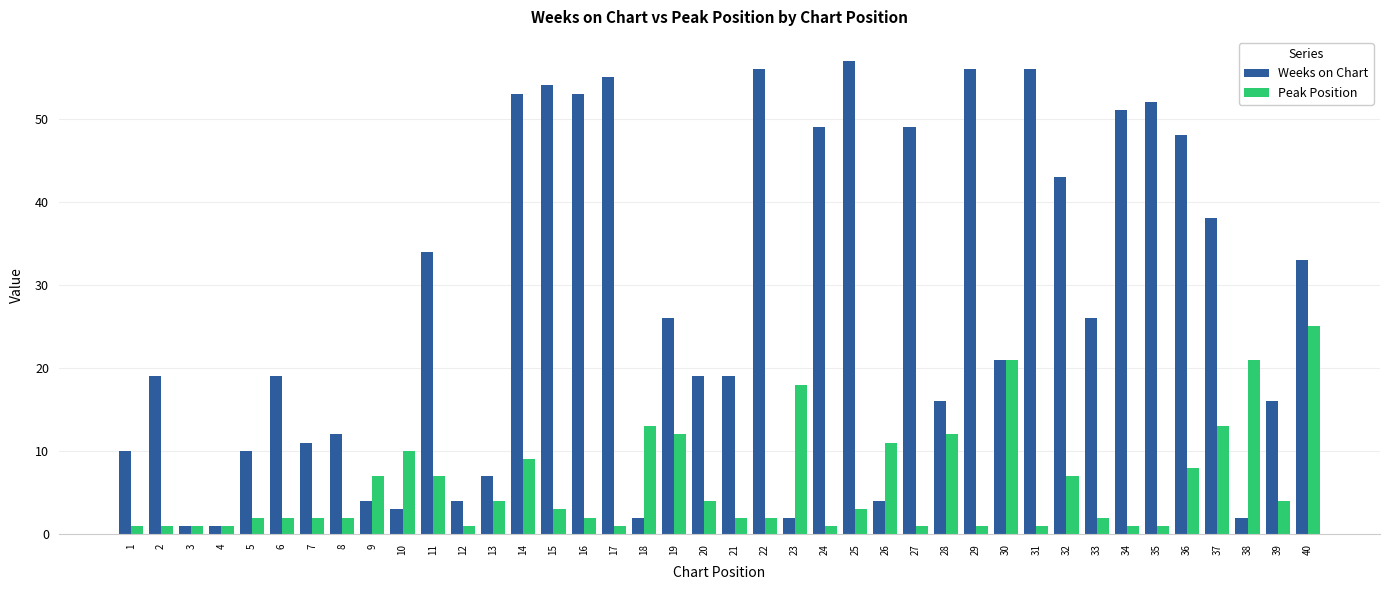

Is it true that Peak Position equals 21 at 30?

True